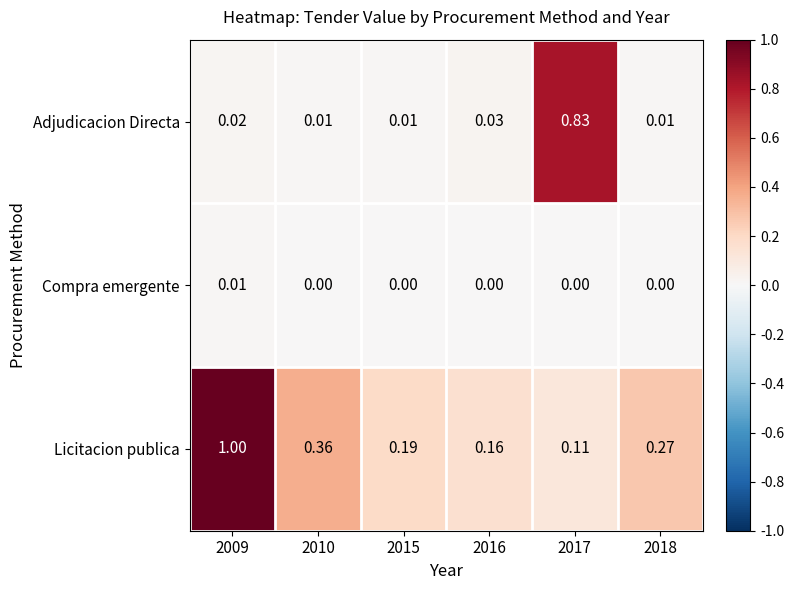

Between 2009 and 2016, which series saw the biggest shift?

Licitacion publica